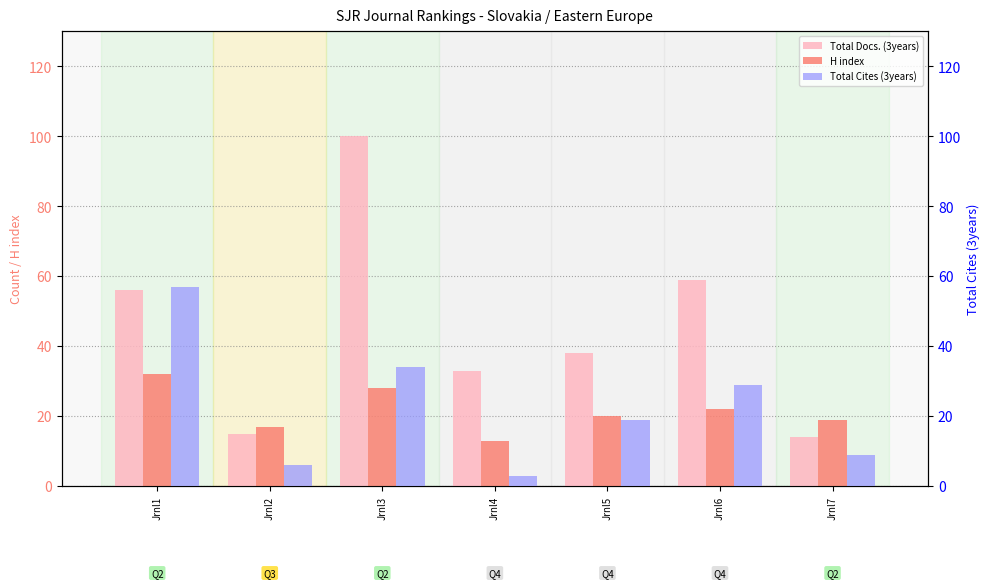

The H index series shows 19 at Jrnl7. True or false?

True